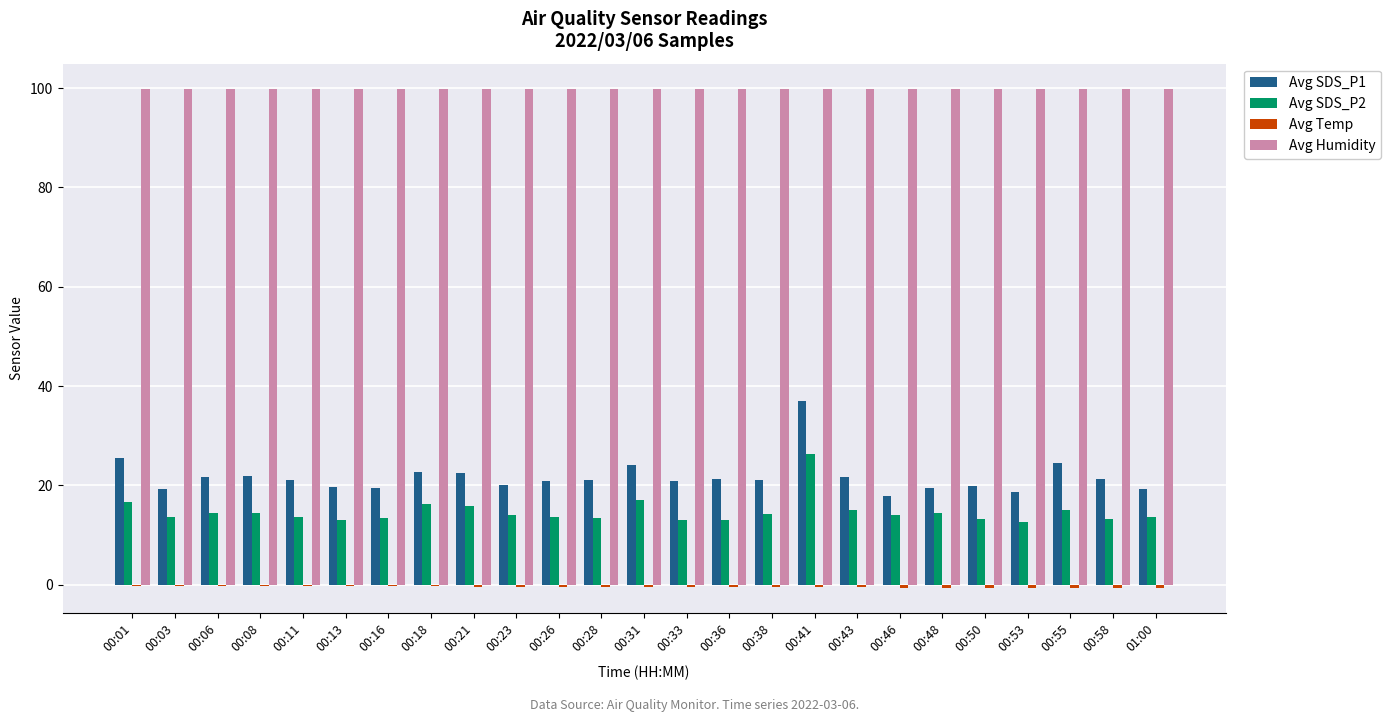

What is the approximate value of Avg Humidity at 00:36?

99.9